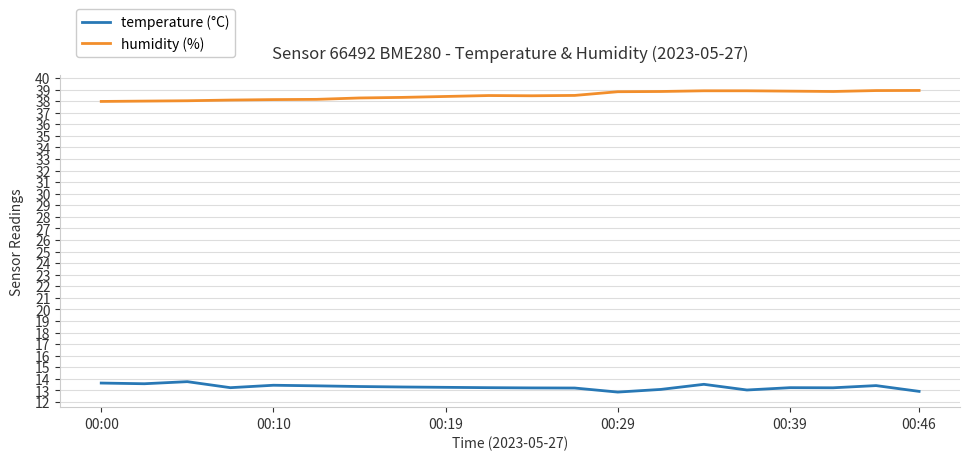

What is the difference between the maximum and minimum values in the temperature (°C) series?

0.9